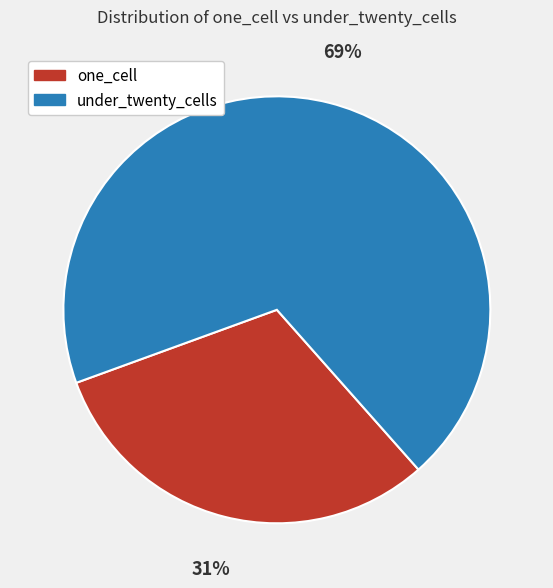

How many slices are in this pie chart?

2